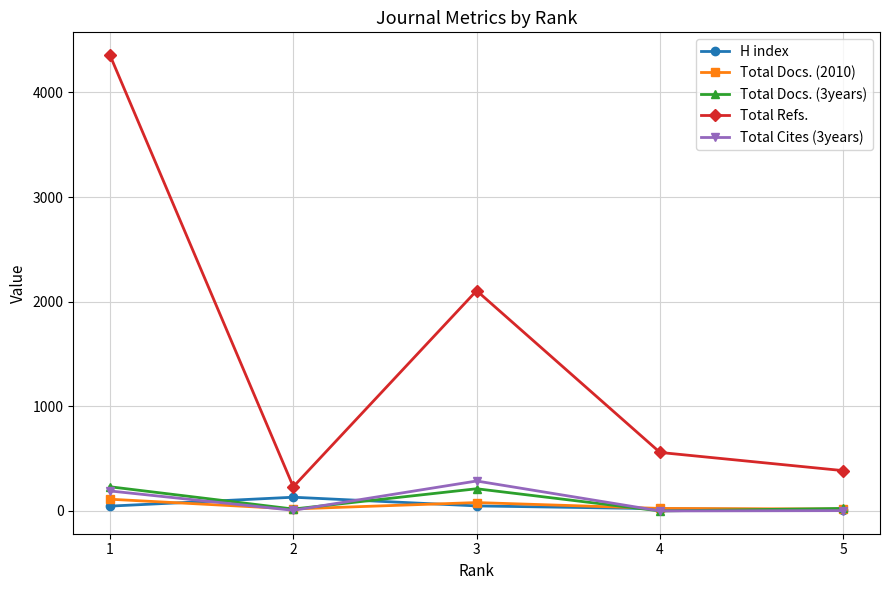

At which label does Total Docs. (3years) first exceed 24?

1